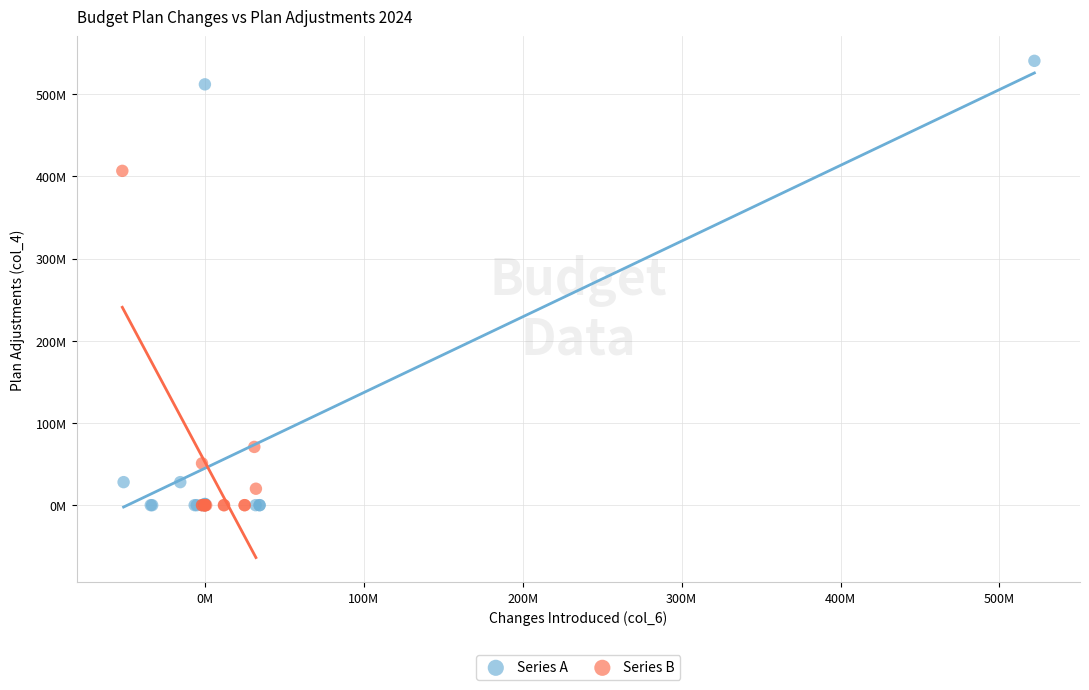

What are all the series names shown in the legend?

Series A, Series B